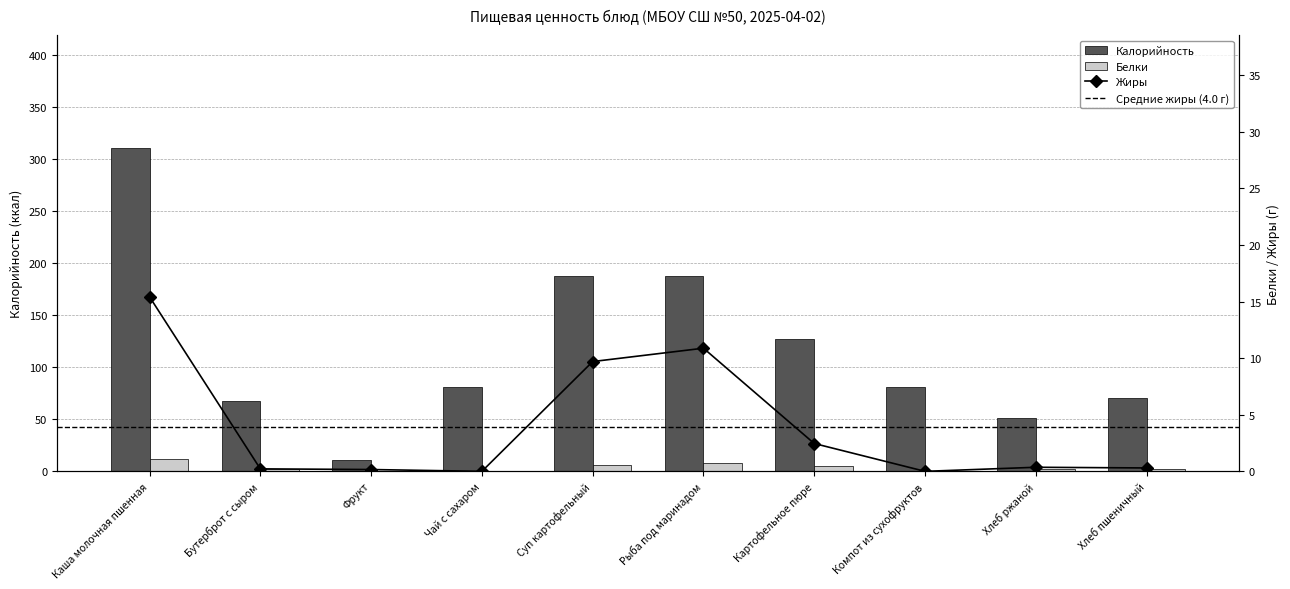

What is the label of the 5th bar from the left?

Суп картофельный